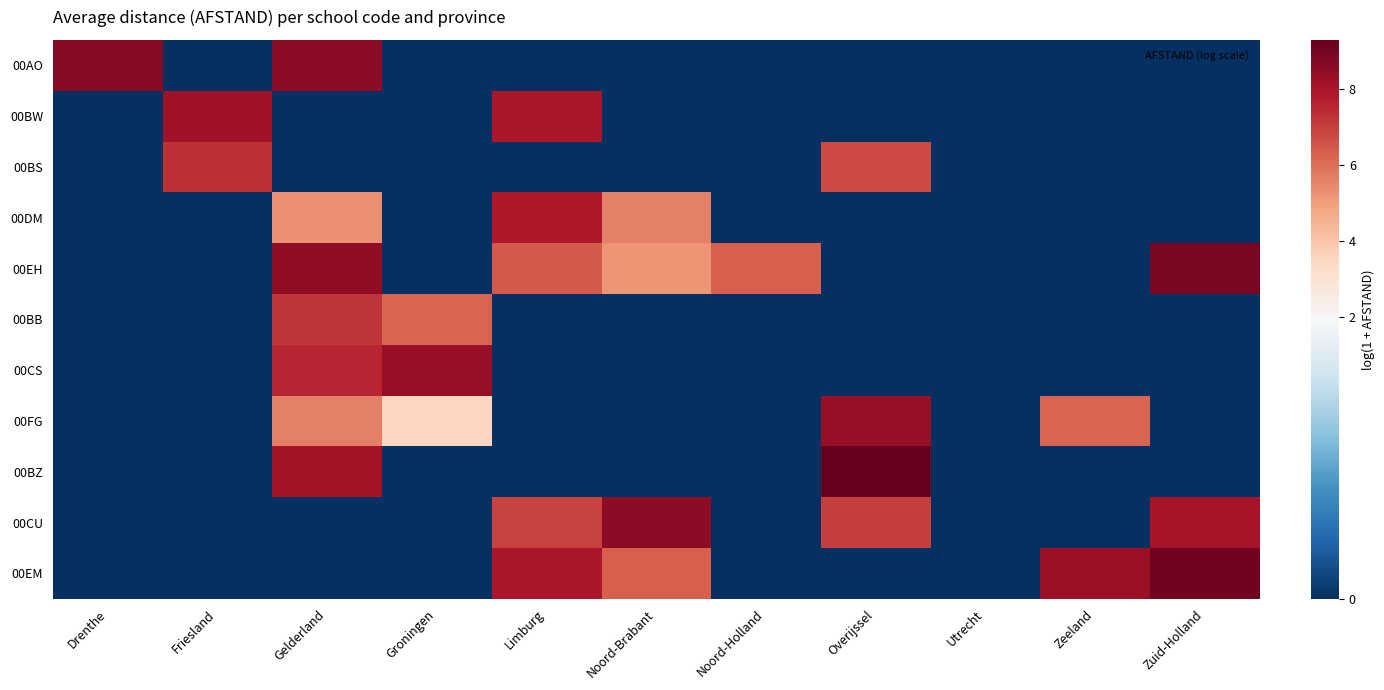

Rank the series at Utrecht from lowest to highest value.

00AO, 00BW, 00BS, 00DM, 00EH, 00BB, 00CS, 00FG, 00BZ, 00CU, 00EM